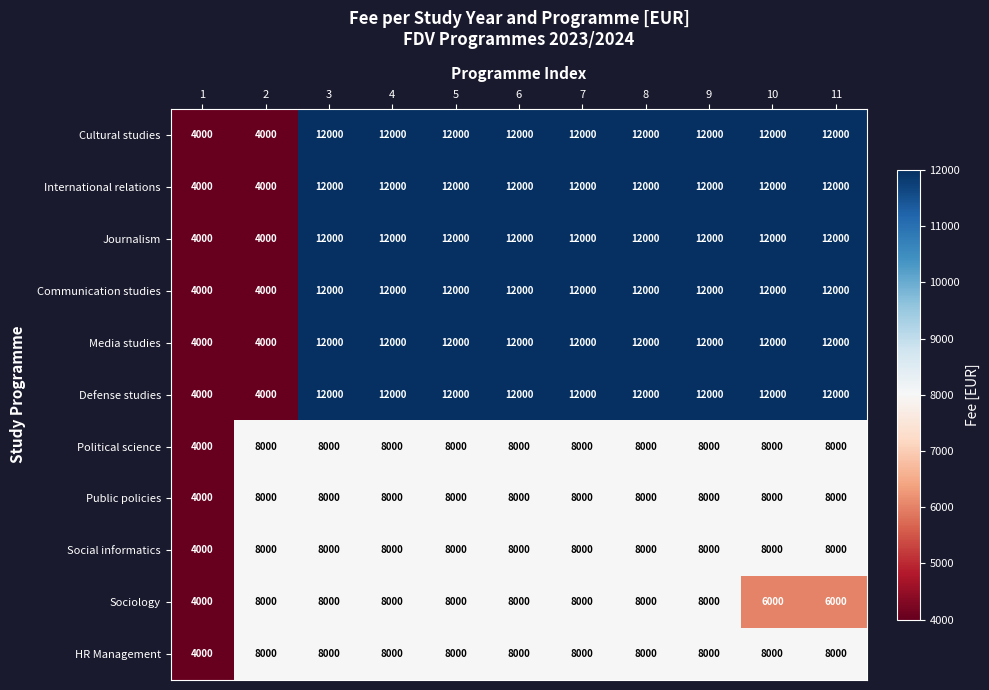

True or false: Public policies has a value of 11000 at 7.

False